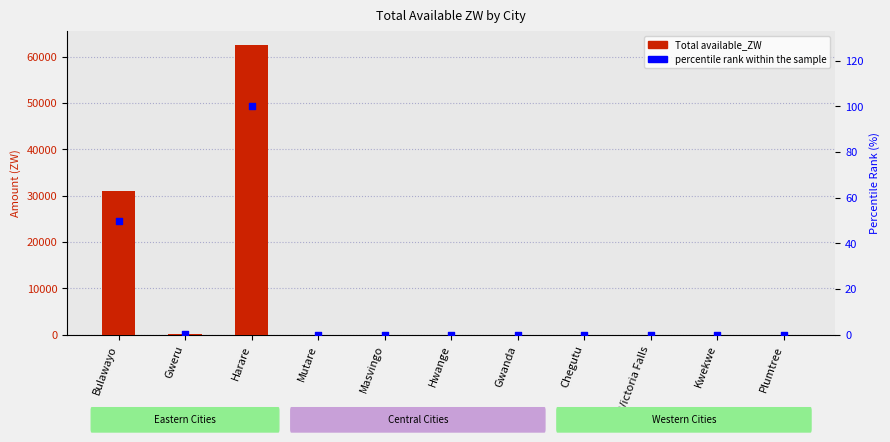

At which category is the sum across all series the highest?

Harare